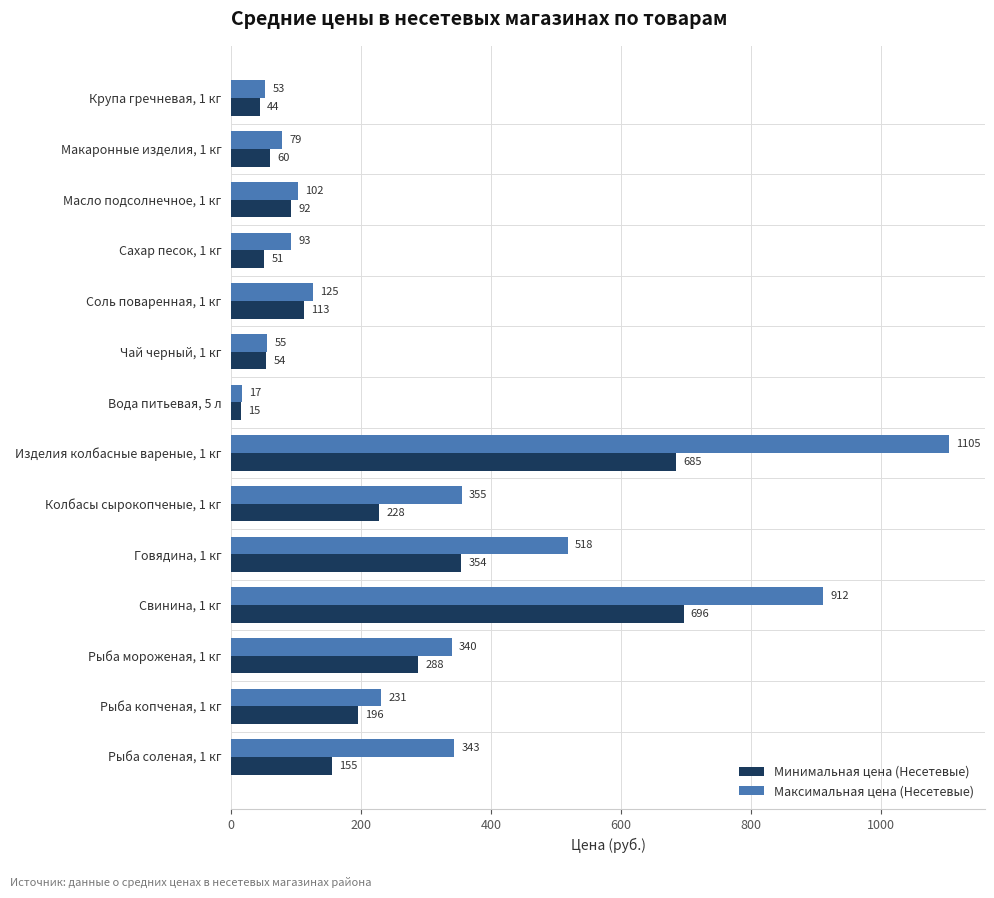

Rank the categories by Минимальная цена (Несетевые) value from lowest to highest.

Вода питьевая, 5 л, Крупа гречневая, 1 кг, Сахар песок, 1 кг, Чай черный, 1 кг, Макаронные изделия, 1 кг, Масло подсолнечное, 1 кг, Соль поваренная, 1 кг, Рыба соленая, 1 кг, Рыба копченая, 1 кг, Колбасы сырокопченые, 1 кг, Рыба мороженая, 1 кг, Говядина, 1 кг, Изделия колбасные вареные, 1 кг, Свинина, 1 кг